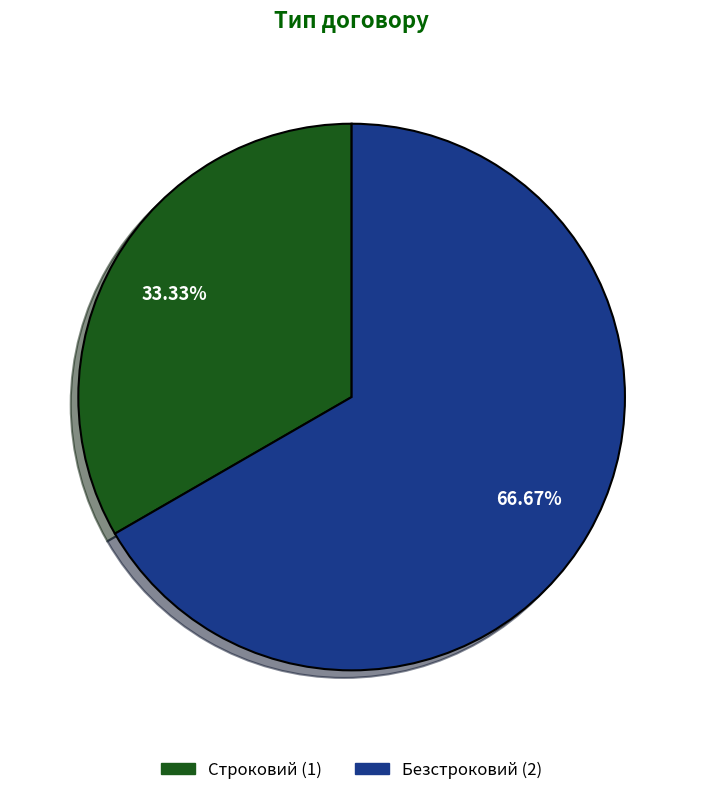

Does any single category account for the majority?

Yes